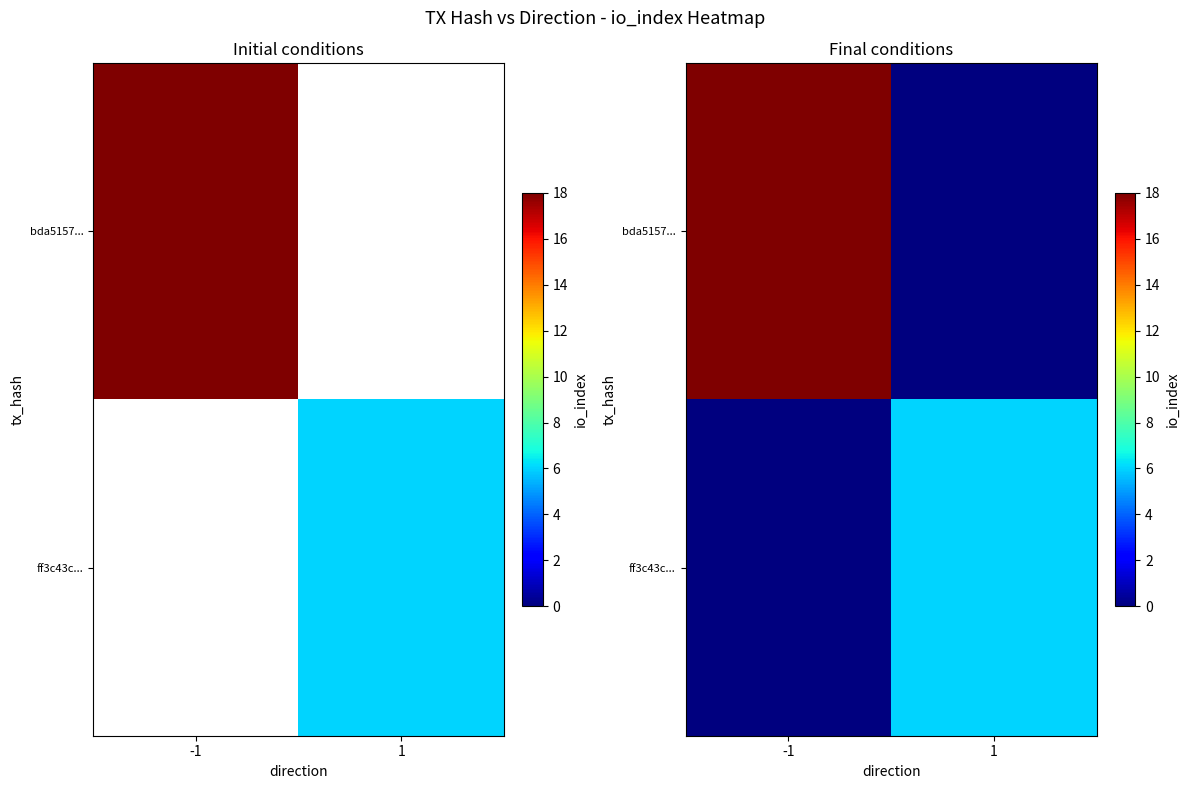

What is the total value across all series at 1?

6